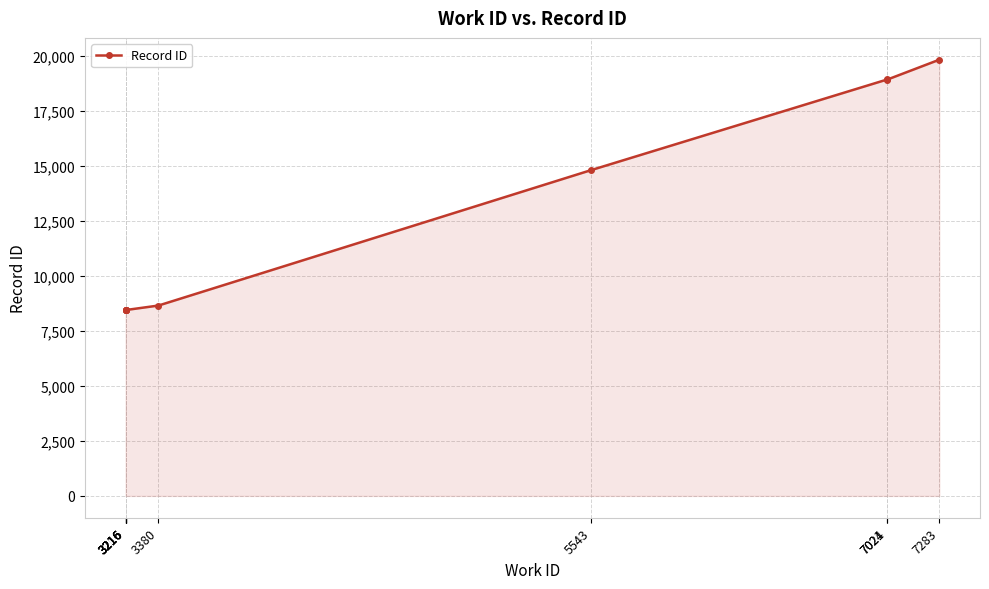

True or false: there are more than 1 points higher than both neighbors.

False